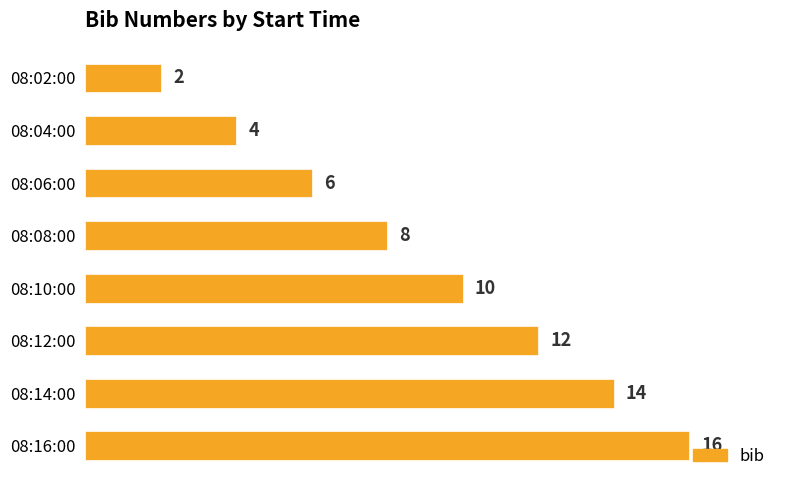

What position from the top is 08:06:00?

3